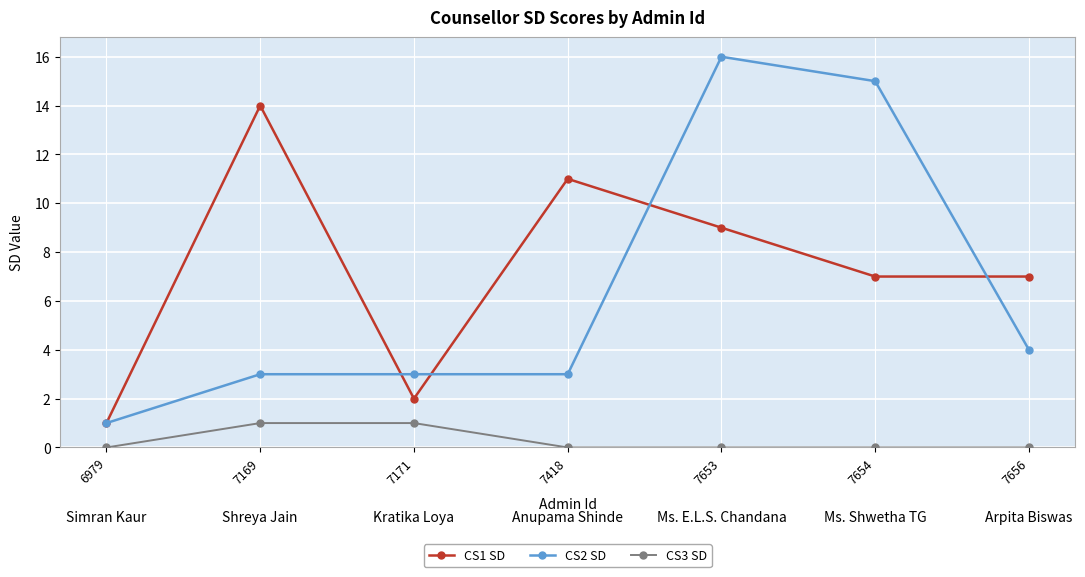

At which category does CS2 SD reach its first local peak?

7653